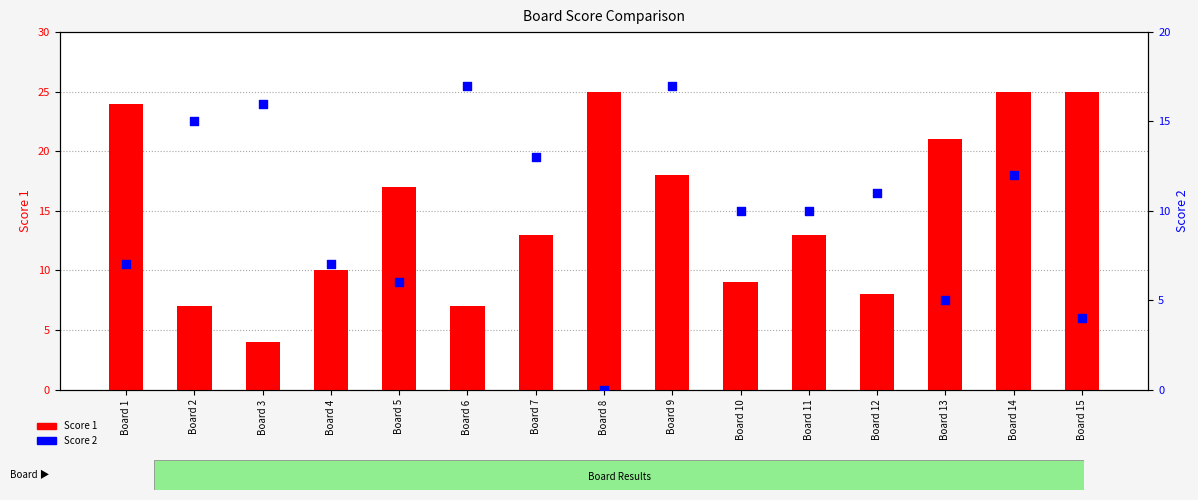

At how many categories does at least one series exceed 2?

15